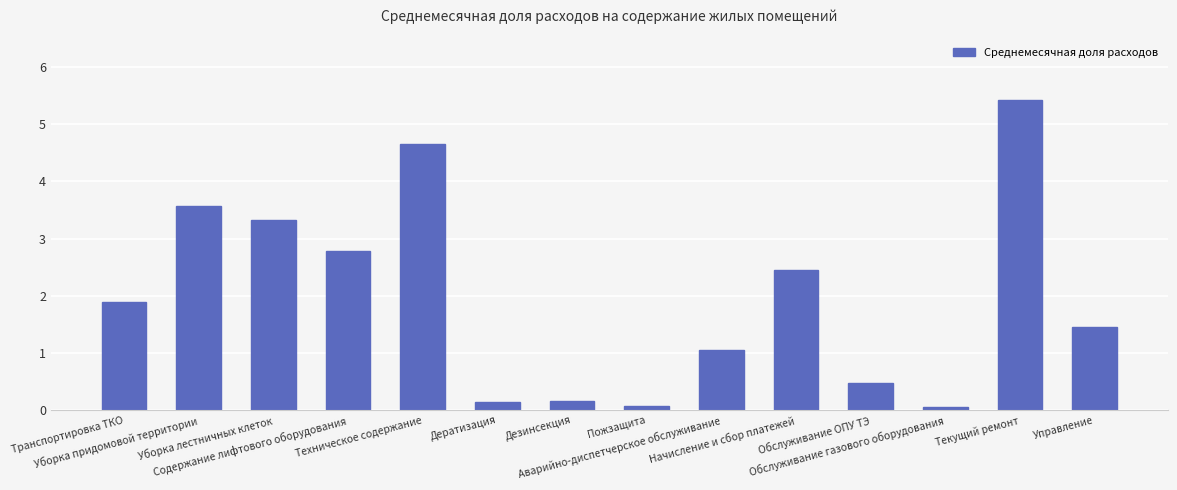

What is the sum of all values?

27.5